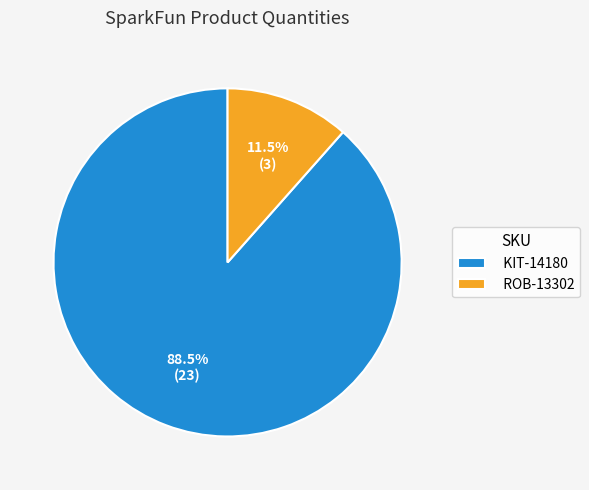

Rank the categories by value from highest to lowest.

KIT-14180, ROB-13302